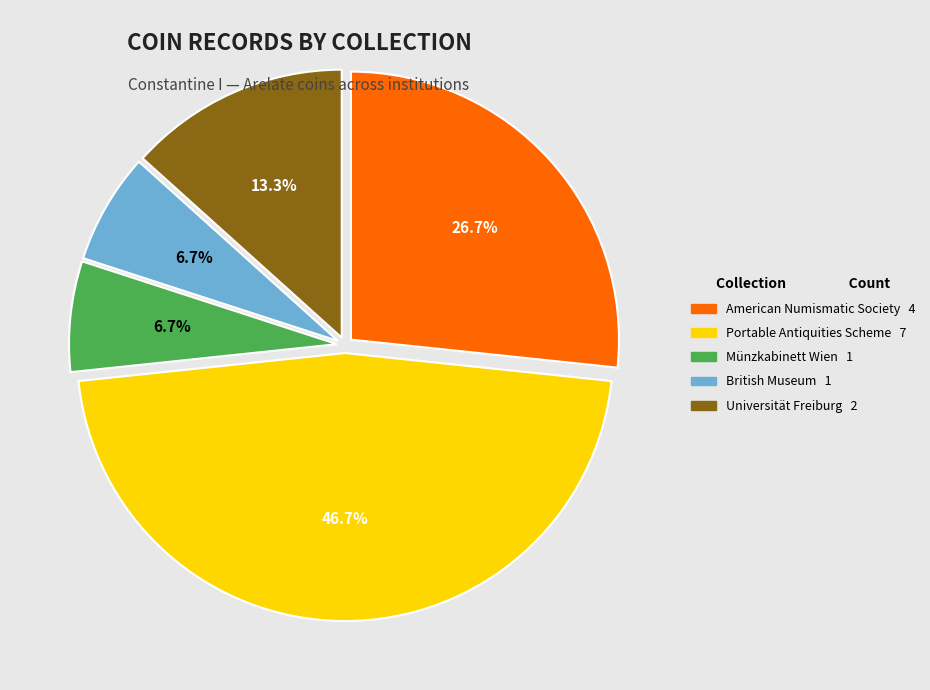

Does any single category account for the majority?

No